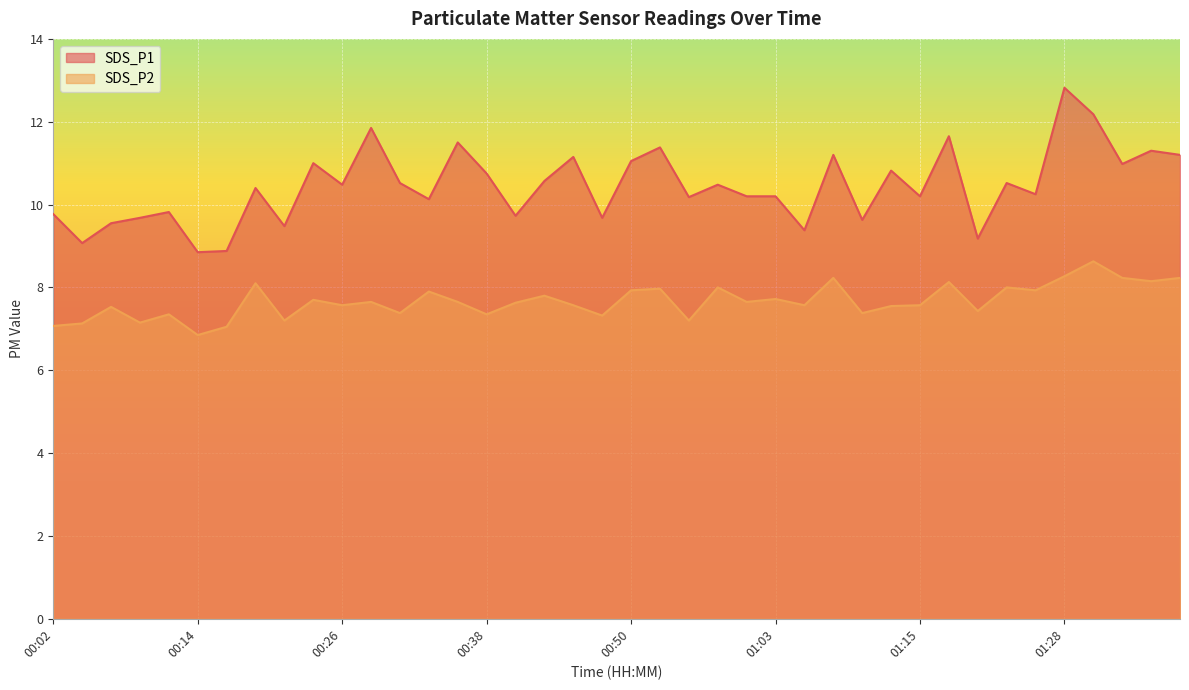

How many data points in SDS_P1 are above 10?

27